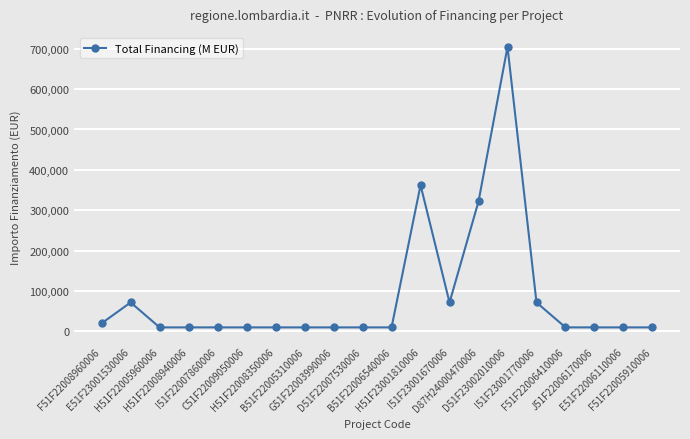

Between E51F23001530006 and E51F22006110006, which is larger?

E51F23001530006